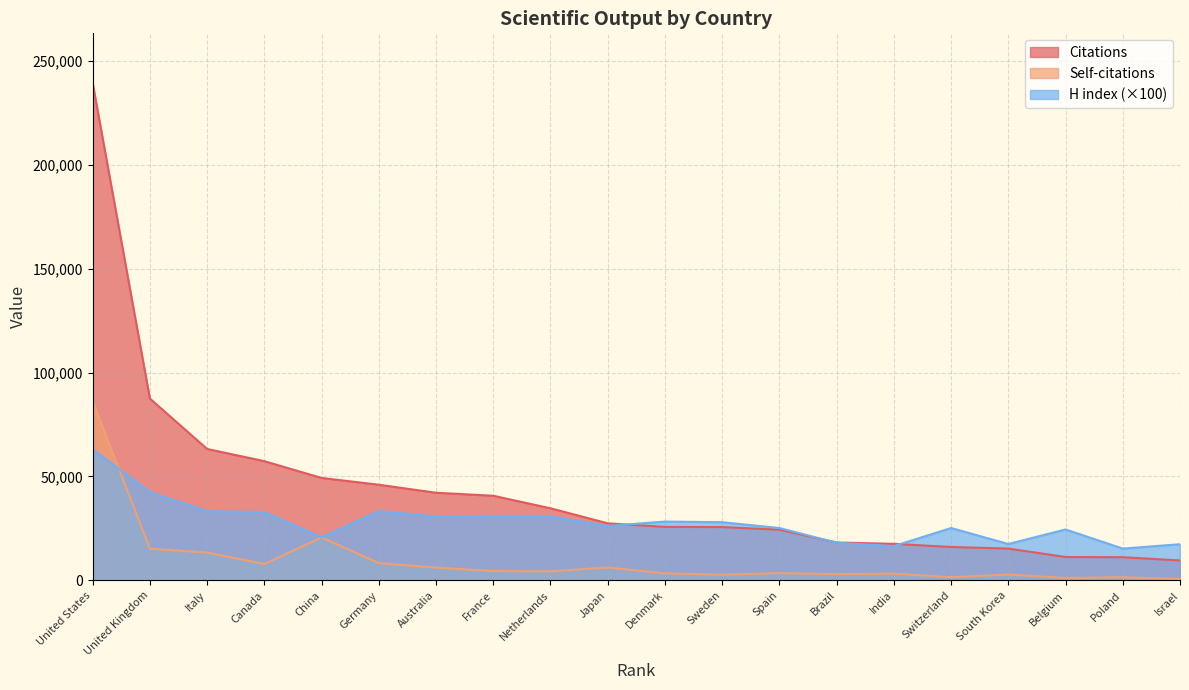

What are all the series names shown in the legend?

Citations, Self-citations, H index (×100)